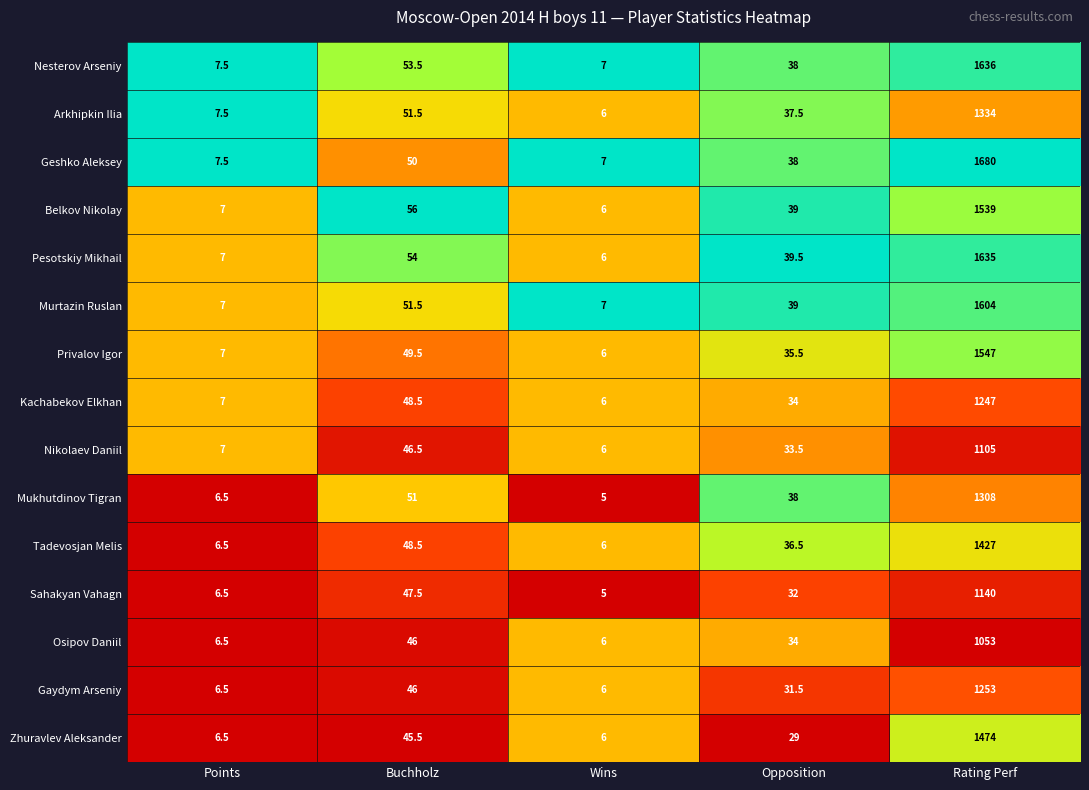

What is the difference between the highest and lowest values at Points?

1.0